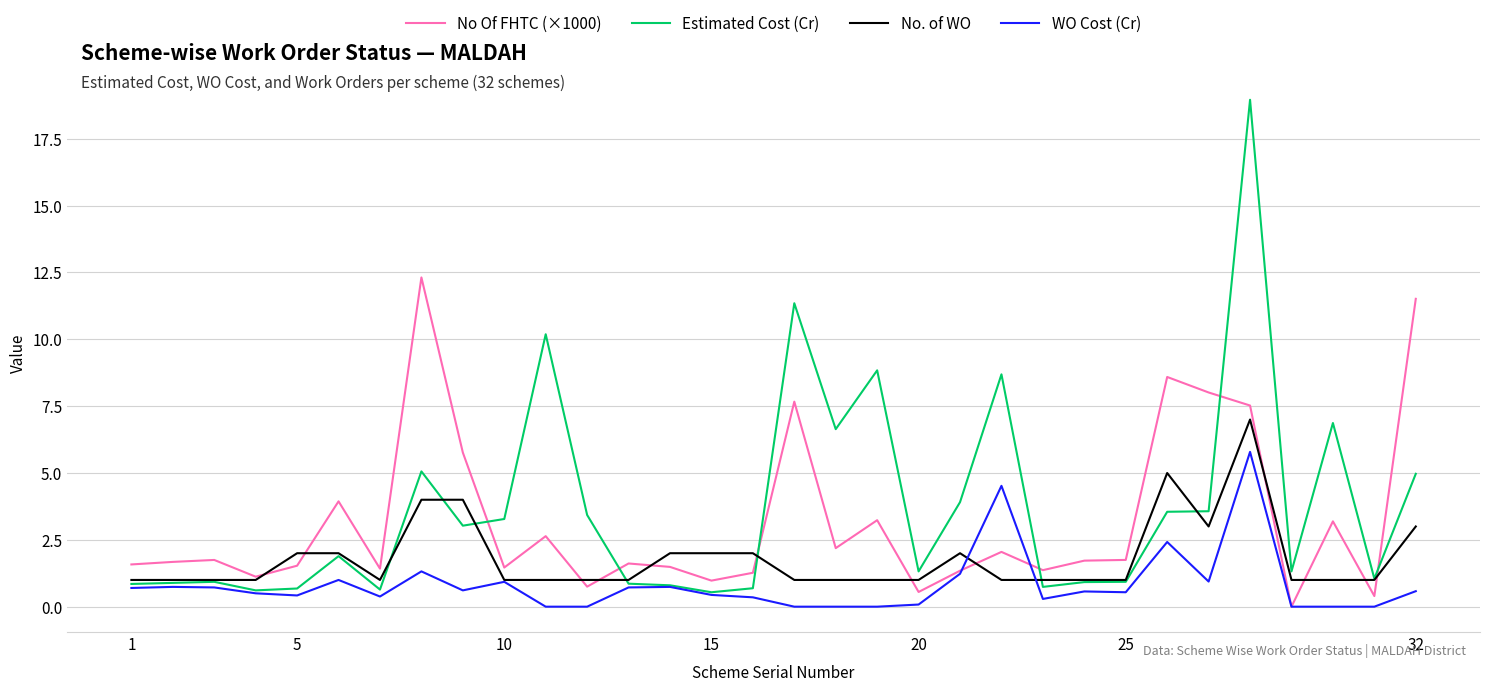

List the series in order of their overall mean, highest first.

Estimated Cost (Cr), No Of FHTC (×1000), No. of WO, WO Cost (Cr)